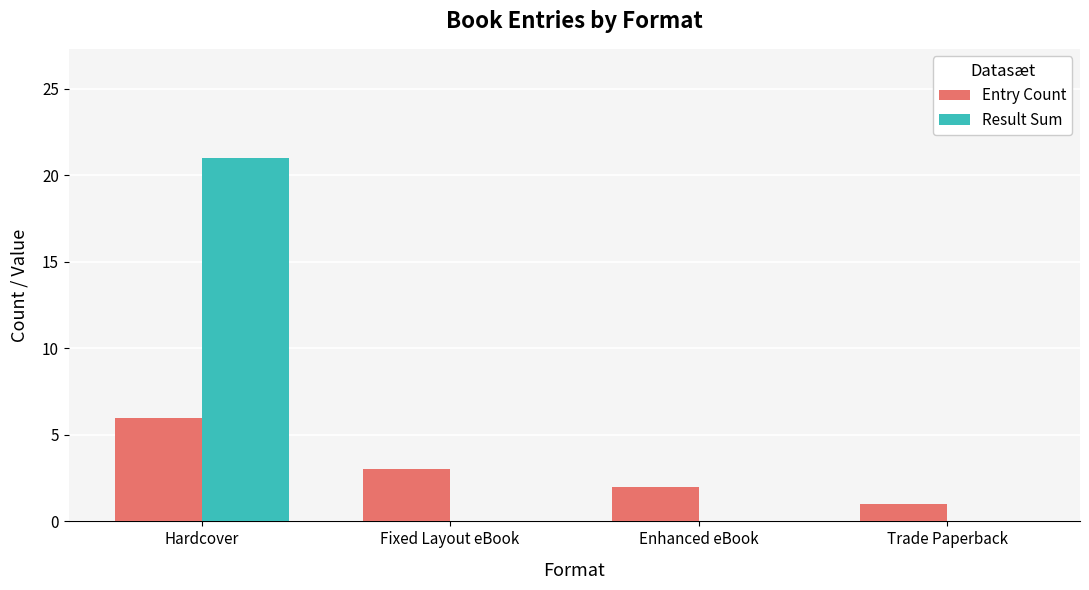

Reading left to right, what are all the values shown in this chart?

Entry Count: Hardcover=6	Fixed Layout eBook=3	Enhanced eBook=2	Trade Paperback=1
Result Sum: Hardcover=21	Fixed Layout eBook=0	Enhanced eBook=0	Trade Paperback=0